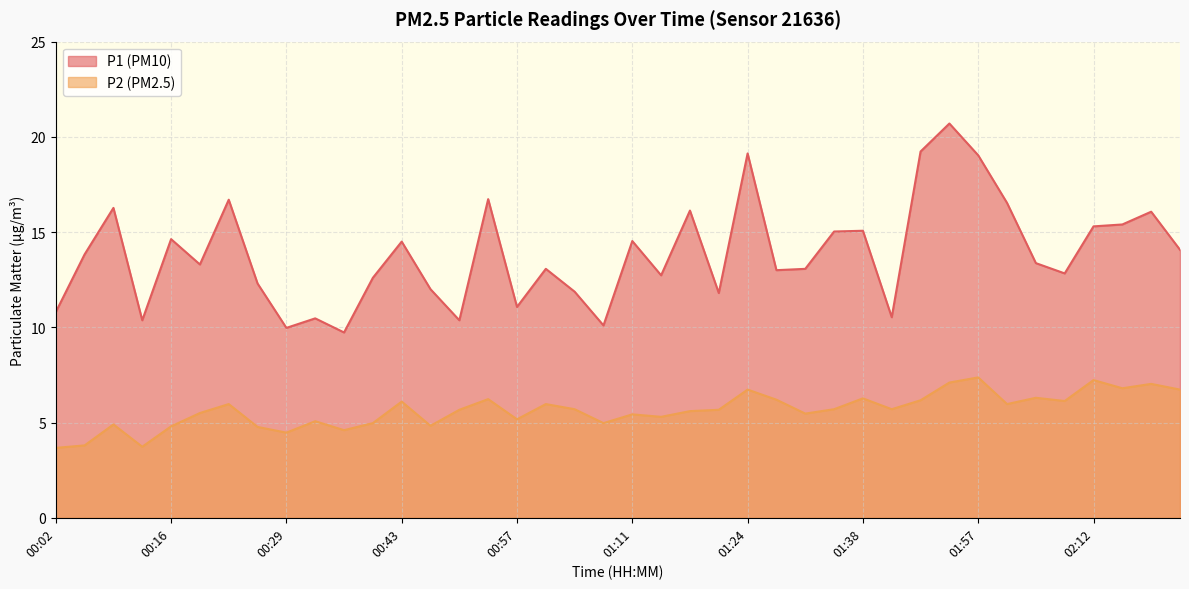

What is the lowest value of the P2 series?

3.7